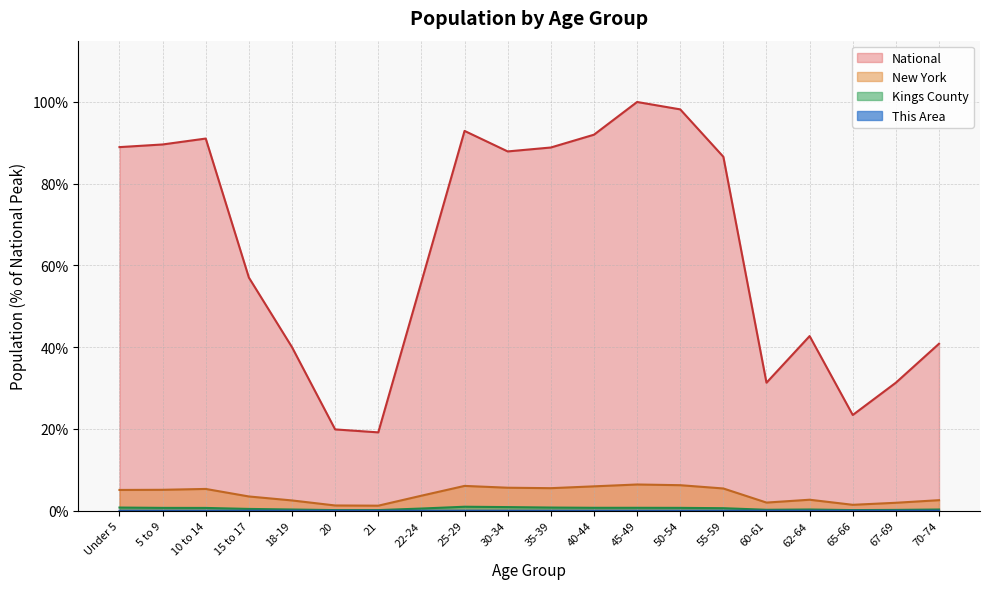

What is the label of the 7th point from the right?

50-54